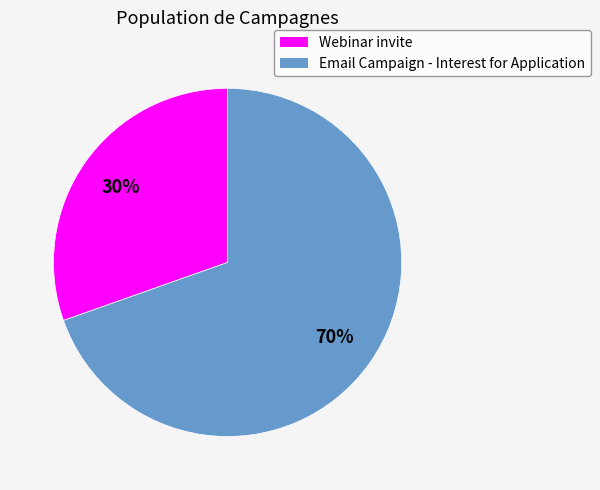

Approximately how many times larger is the value at Webinar invite compared to Email Campaign - Interest for Application?

0.4